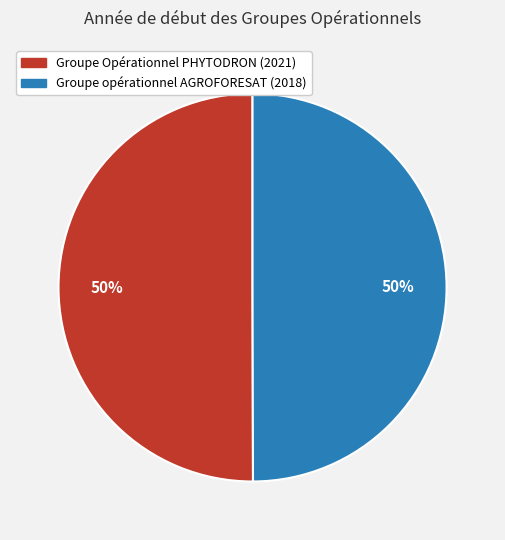

True or false: Groupe opérationnel AGROFORESAT (2018) accounts for 45% of the total.

False